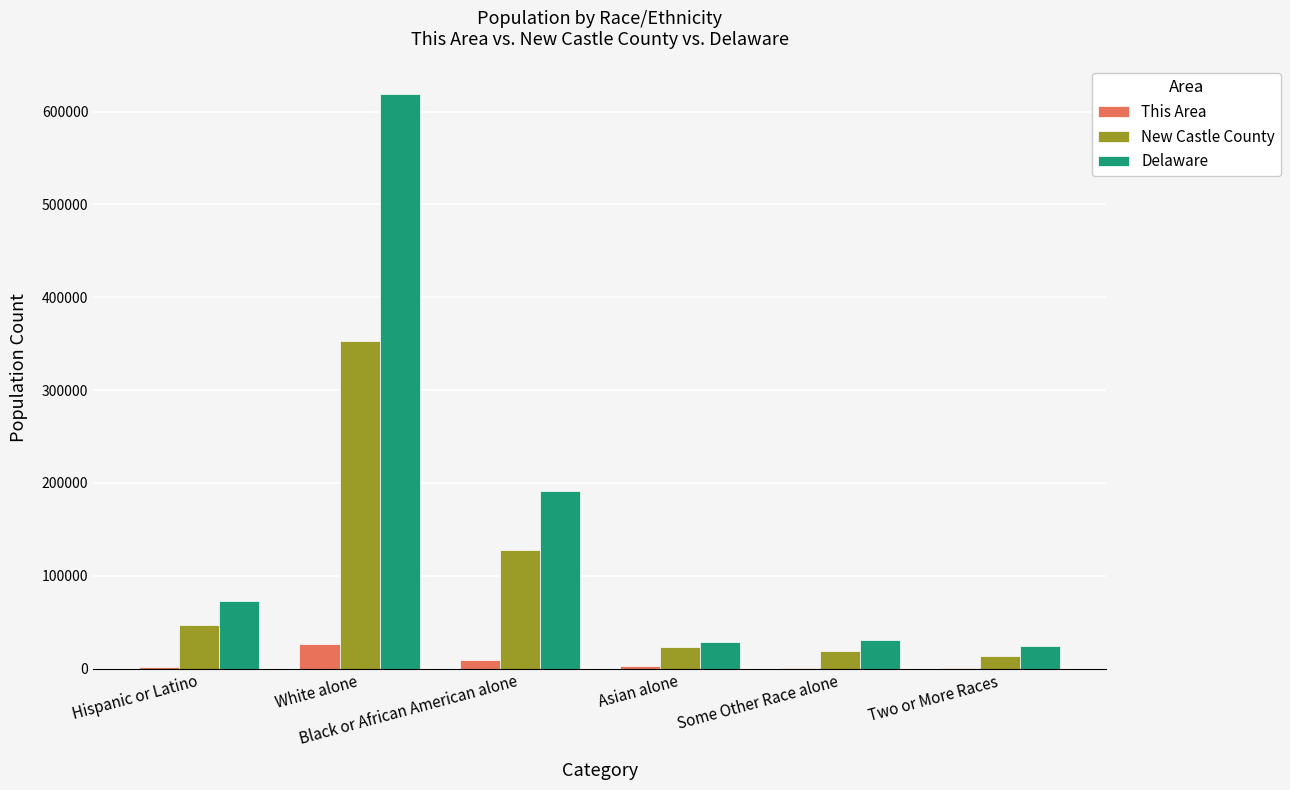

What is the total value across all series at White alone?

997835